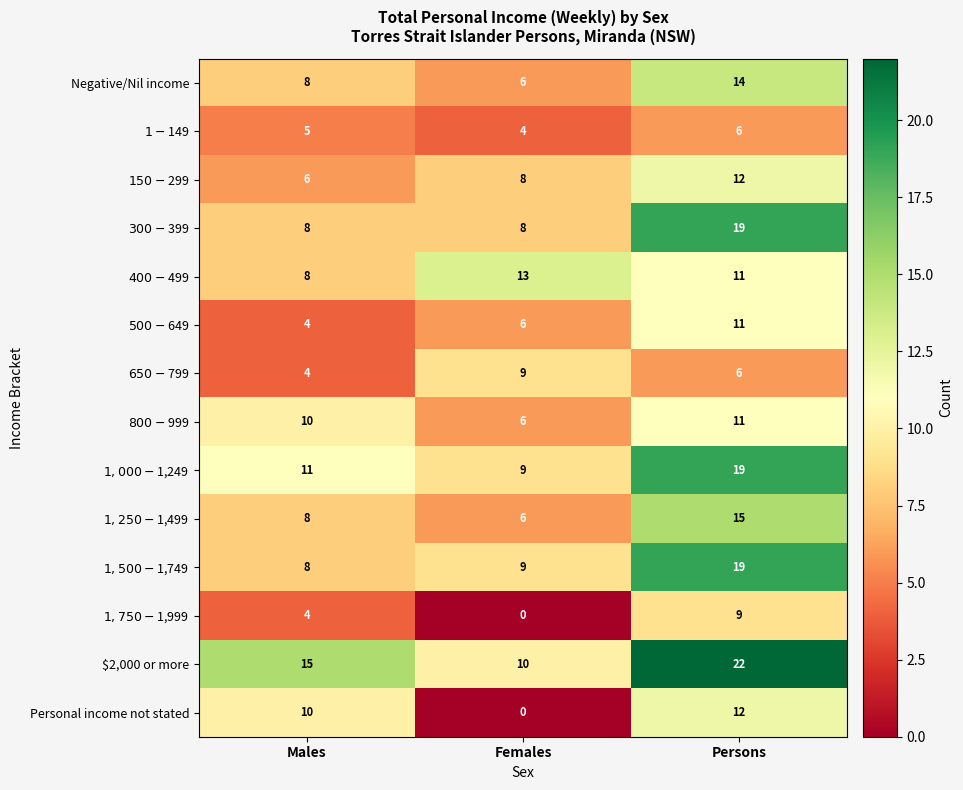

How many categories are shown in the chart?

3